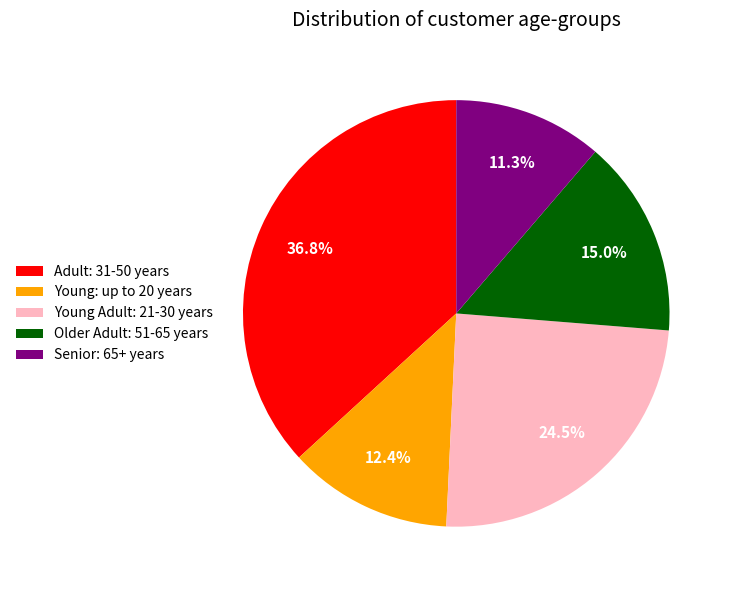

Is there a majority slice in this chart?

No